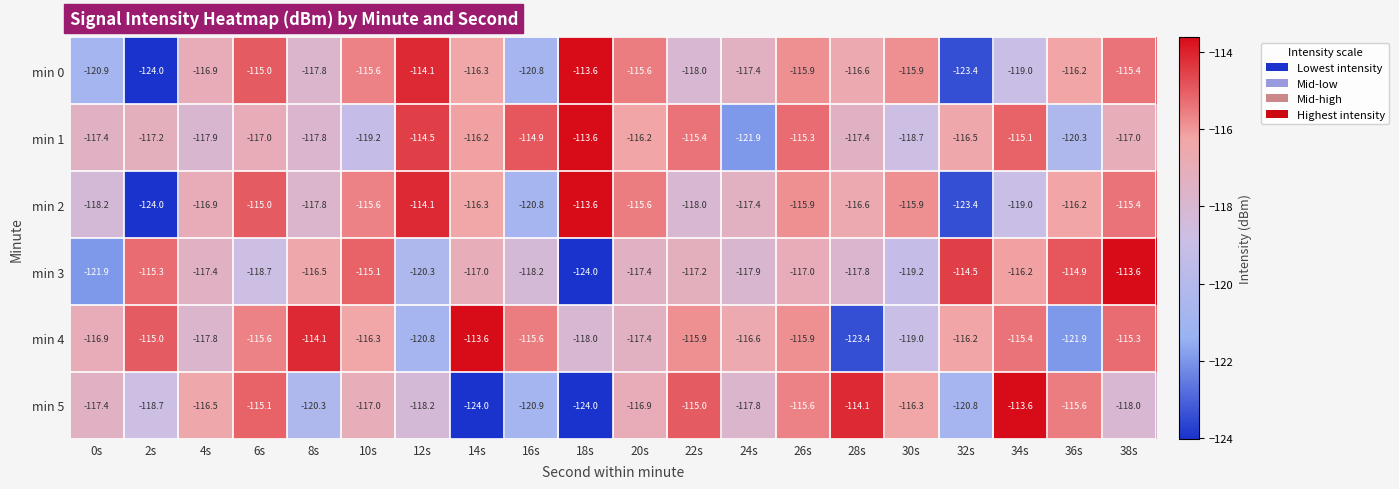

Where does the min 0 series first go above -116?

6s